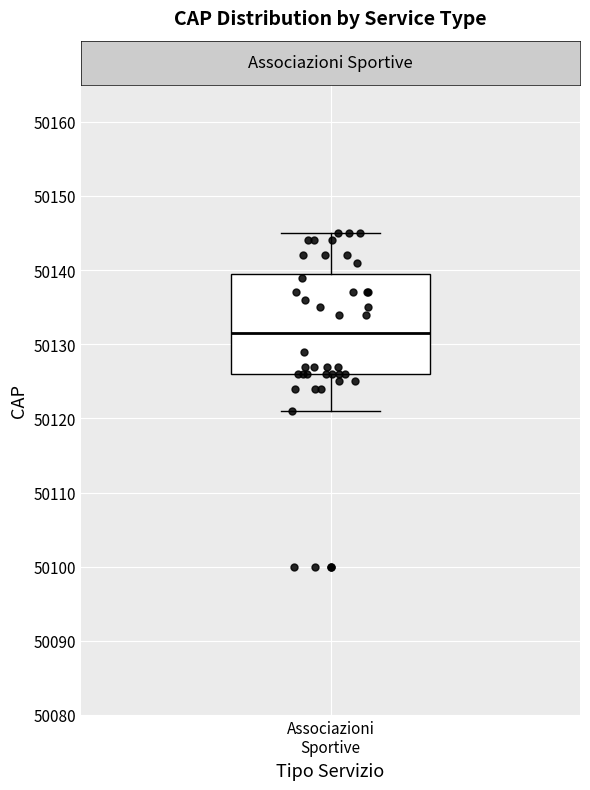

Transcribe this box plot: give where the median line is, the range the box spans, and where the two whiskers end, as read against the y-axis. The values are not printed on the chart, so give them approximately, as read against the axis.

median 50132, box 50126 to 50140, whiskers 50121 to 50145